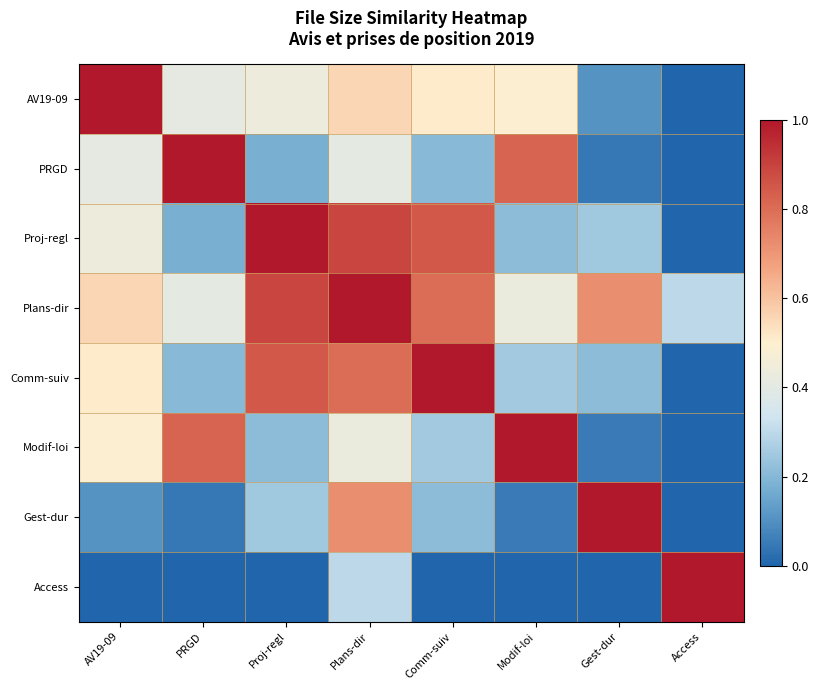

What is the total value across all series at Plans-dir?

5.1